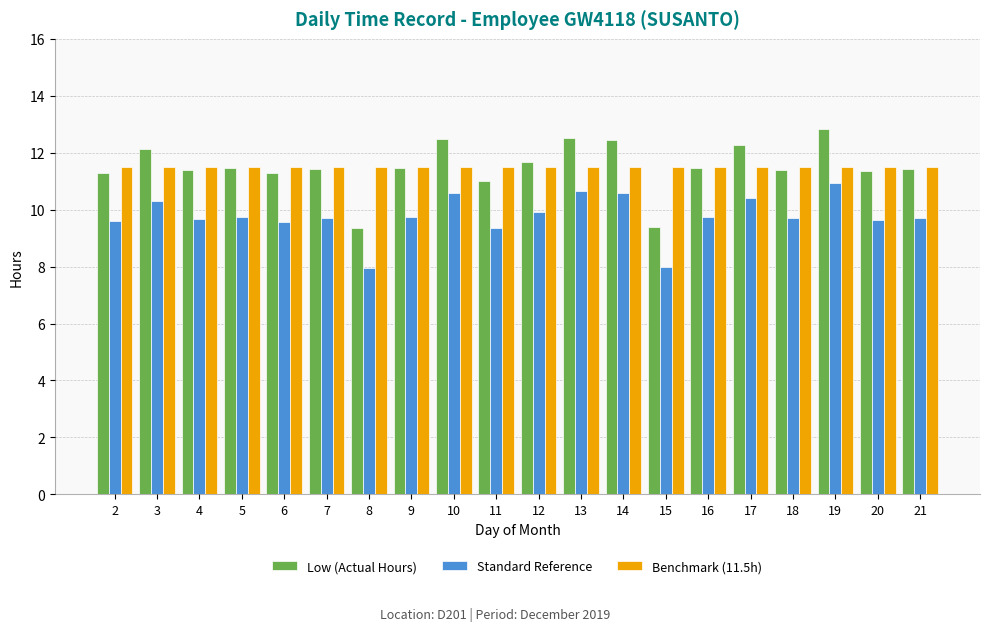

What is the total value across all series at 6?

32.3